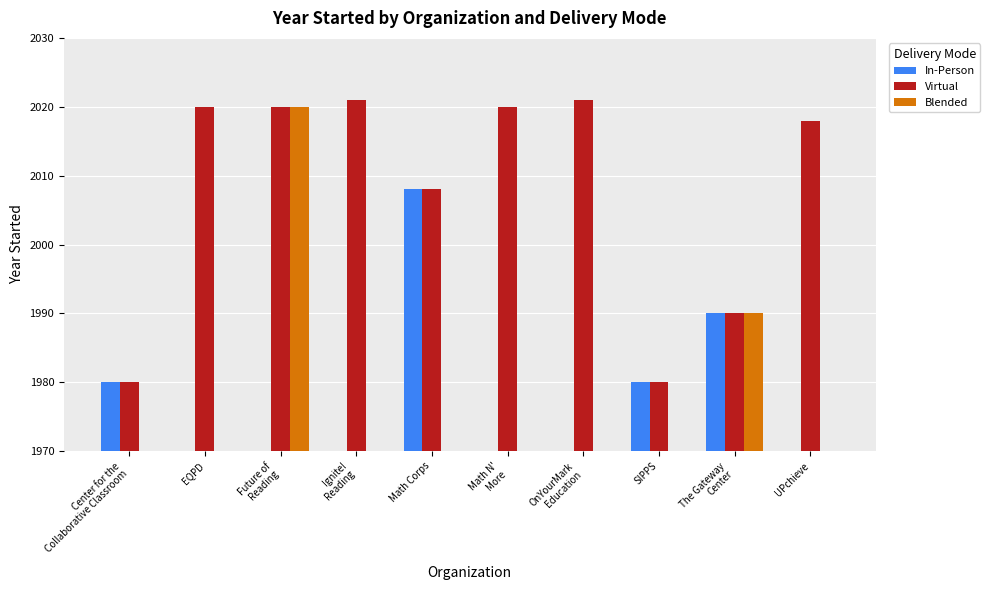

What is the label of the 8th bar from the right?

Future of
Reading